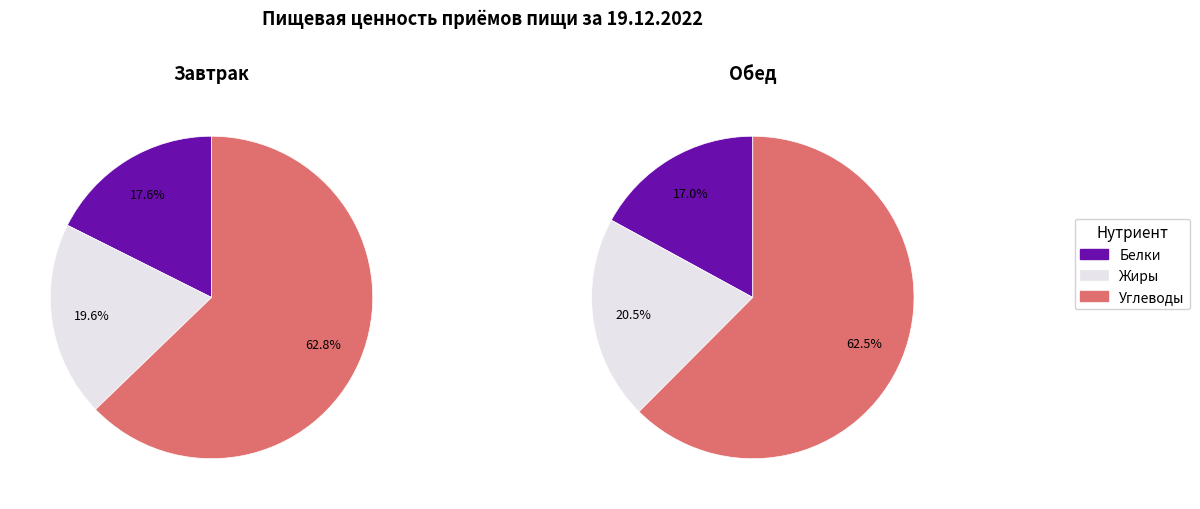

To the nearest percent, what portion does Жиры represent?

20%